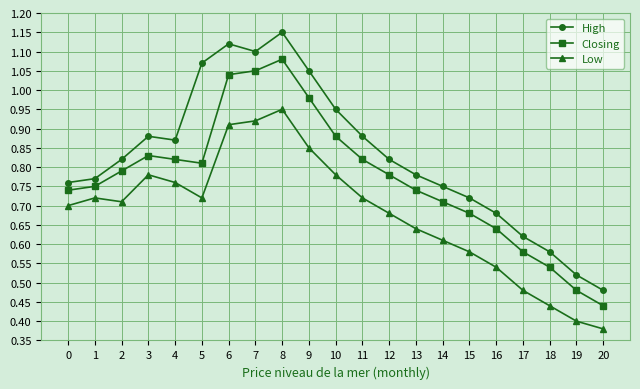

Which category has the lowest value across all series?

20